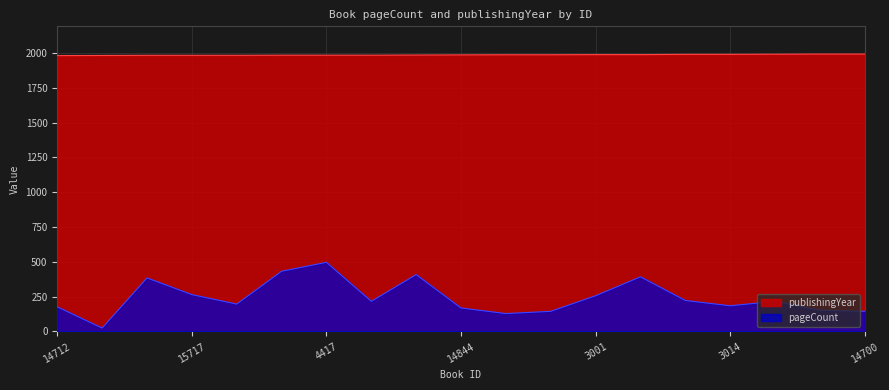

What is the sum of the publishingYear values at 2970 and 12593?

3973